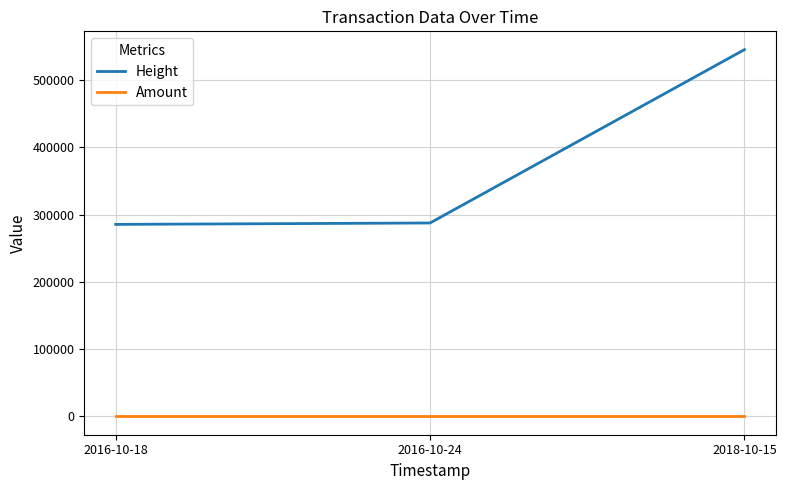

Is it true that Amount equals 1 at 2016-10-18?

True